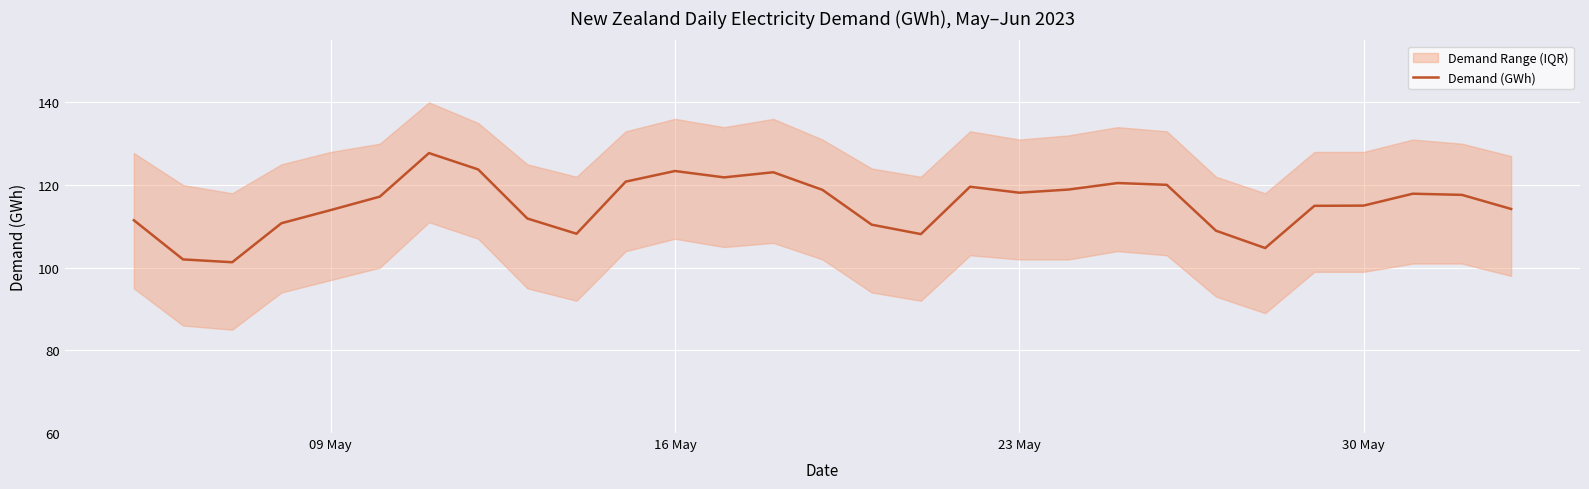

Is it true that Demand (GWh) equals 55.5 at 09 May?

False